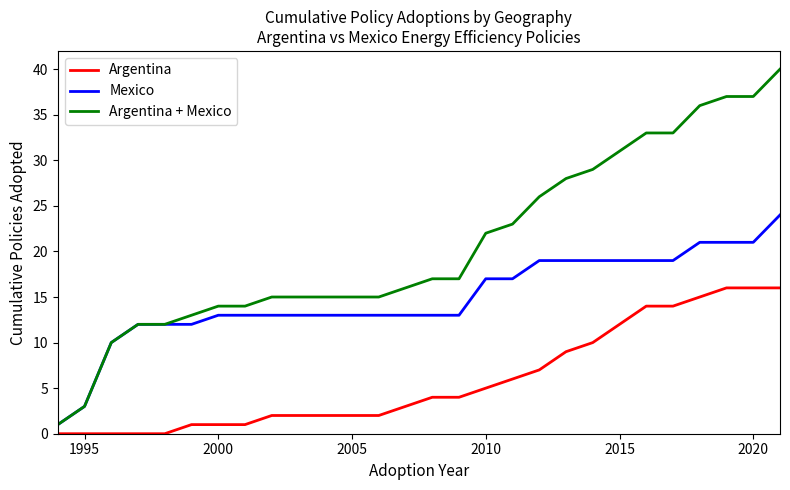

What is the maximum value shown in the chart?

40